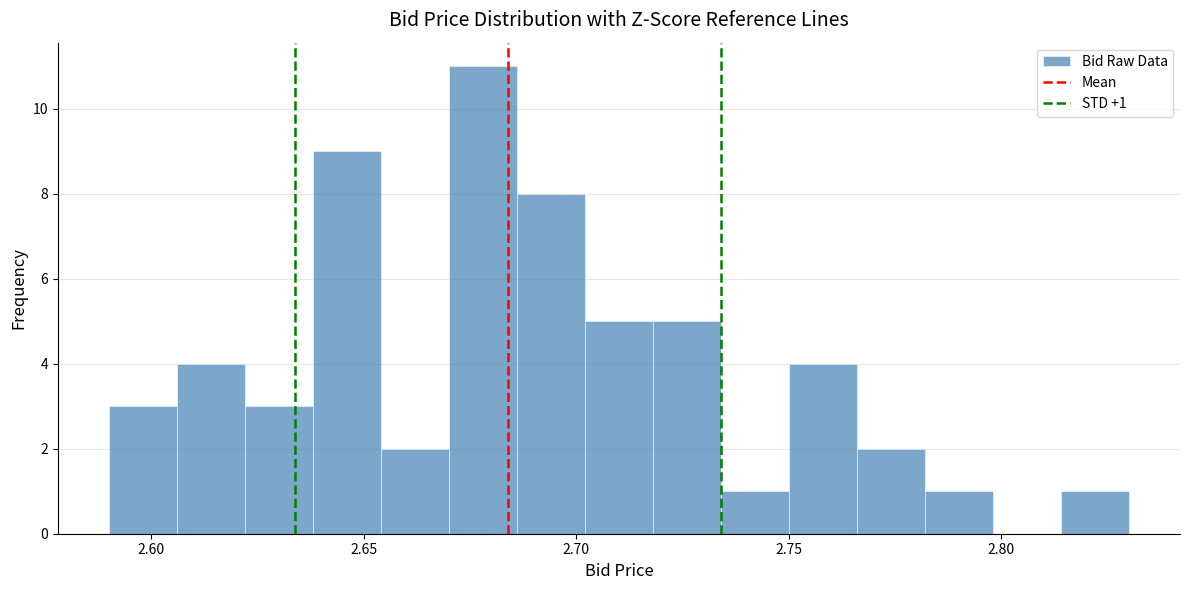

Read against the x-axis, roughly where is the centre of the tallest bar?

2.680